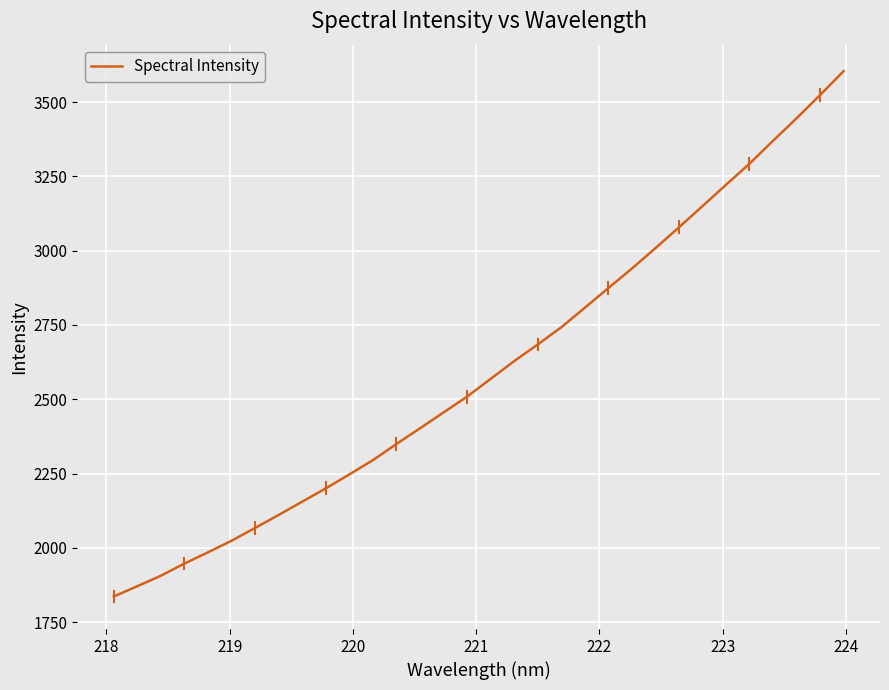

What is the smallest value displayed?

1835.9